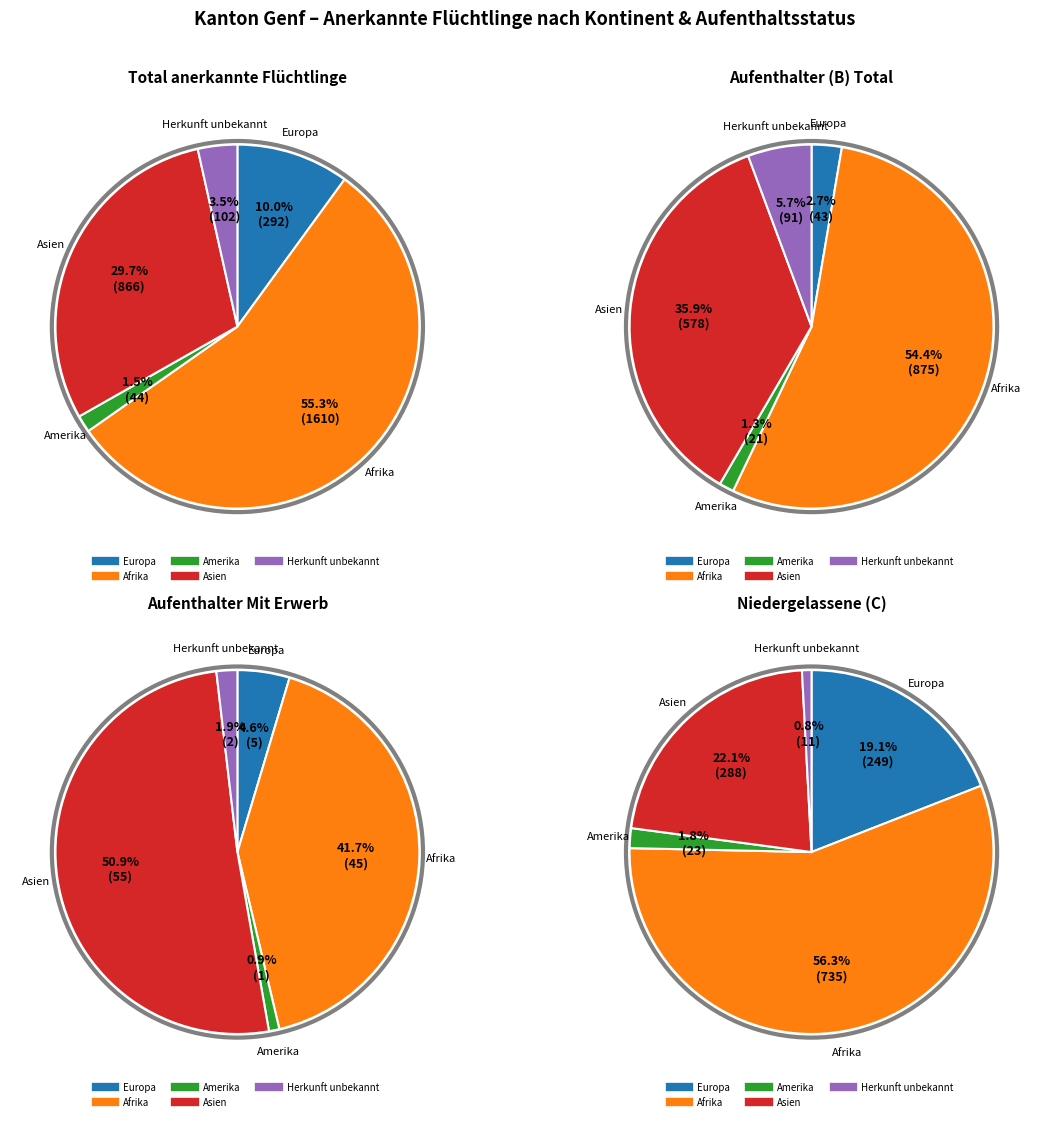

Between Asien and Afrika, which is larger?

Afrika